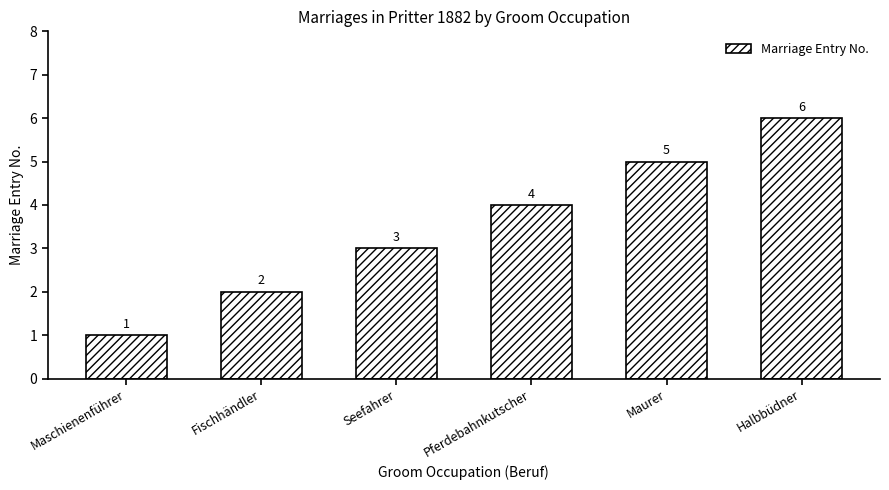

Rank the categories by value from highest to lowest.

Halbbüdner, Maurer, Pferdebahnkutscher, Seefahrer, Fischhändler, Maschienenführer